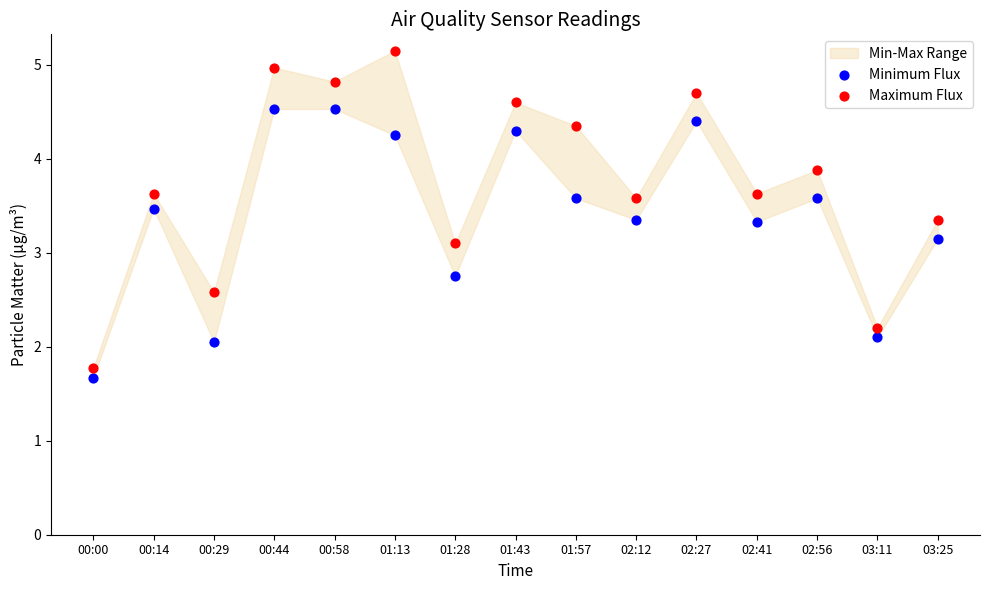

Across all data points, what is the range of Y values (max minus min)?

3.5